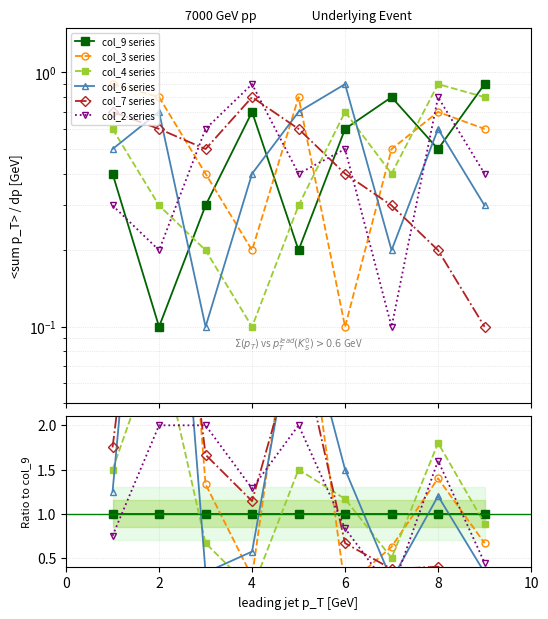

In col_3 series, how many points are lower than both neighbors (excluding endpoints)?

2